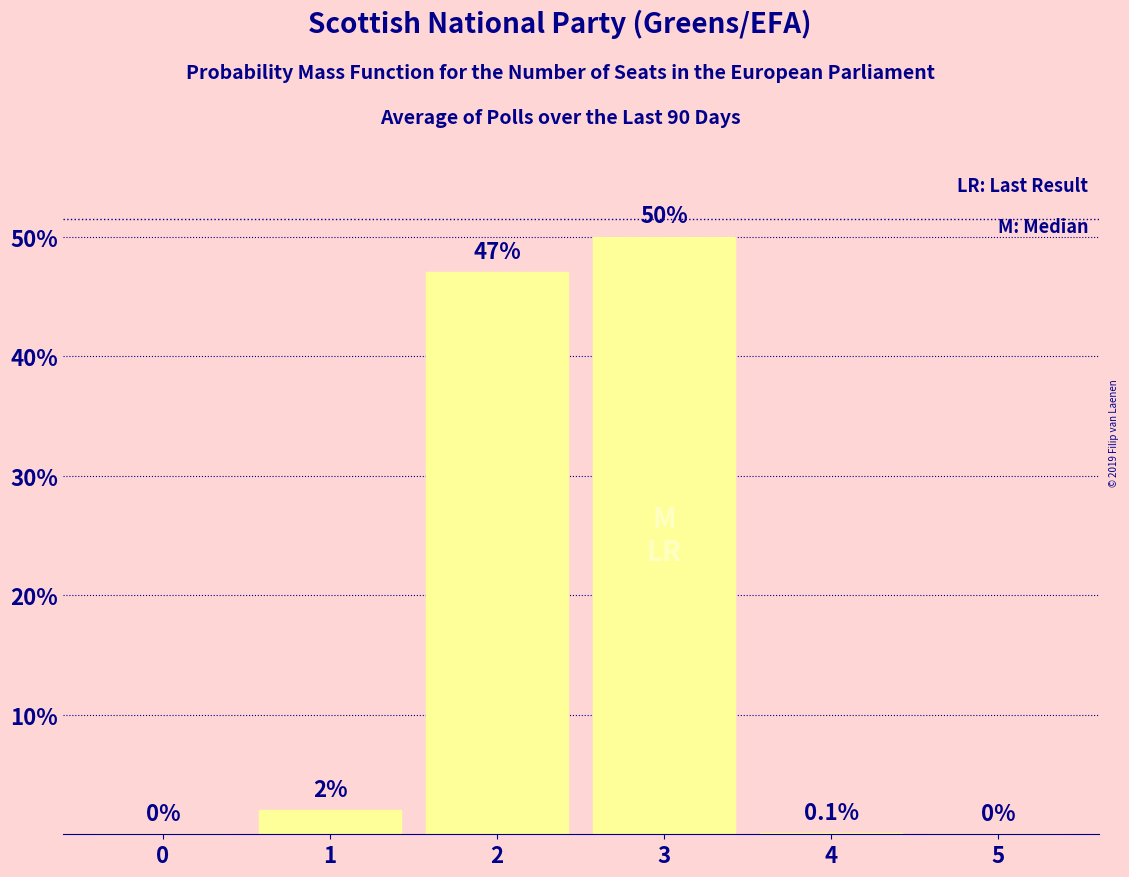

Reading left to right, extract all data points from this chart.

0=0.0	1=2.0	2=47.0	3=50.0	4=0.1	5=0.0